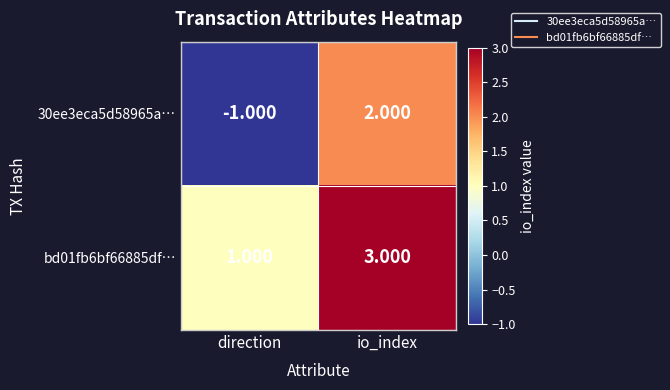

How many series are shown in this chart?

2